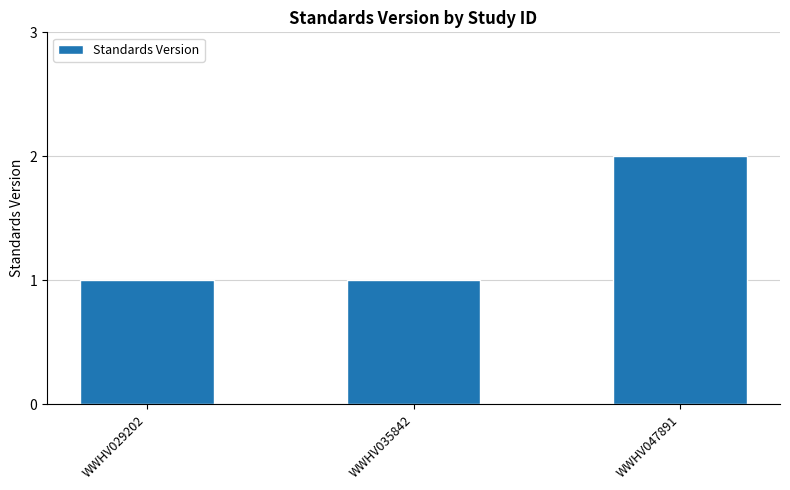

Which label corresponds to the largest value in the chart?

WWHV047891